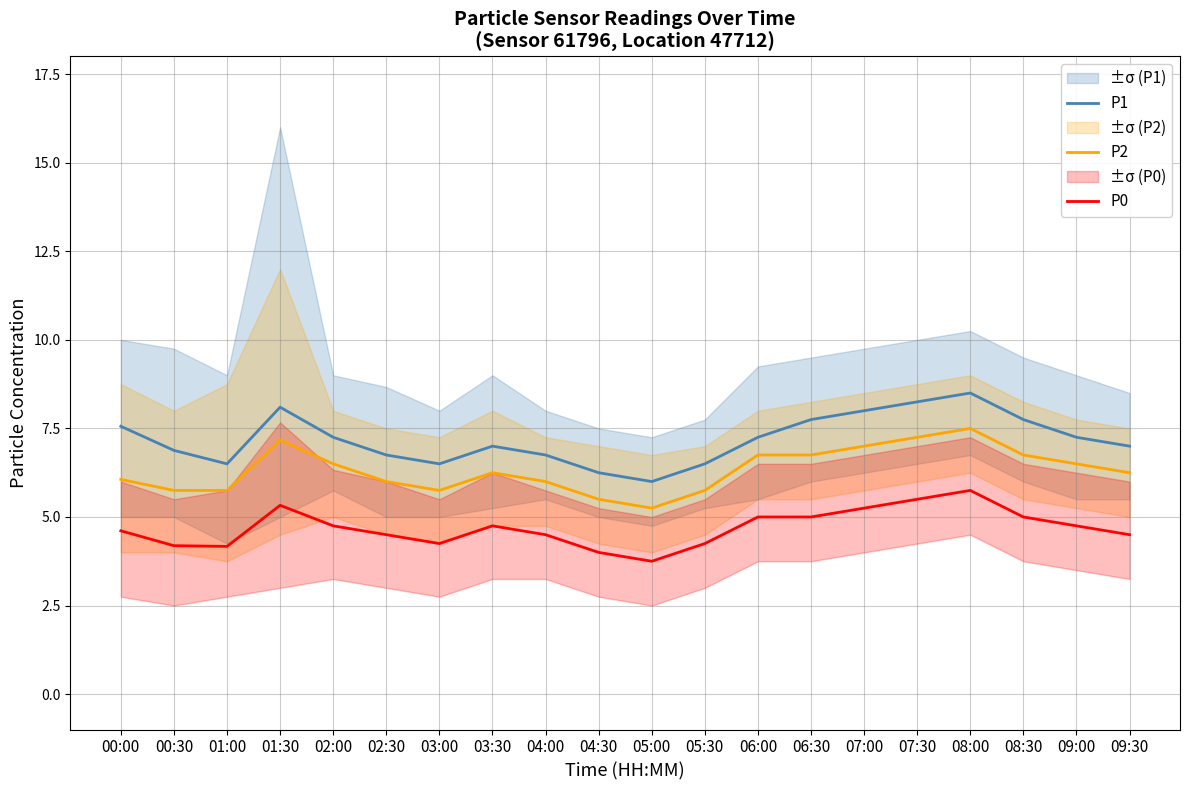

At 07:30, list the series in order from largest to smallest.

P1, P2, P0